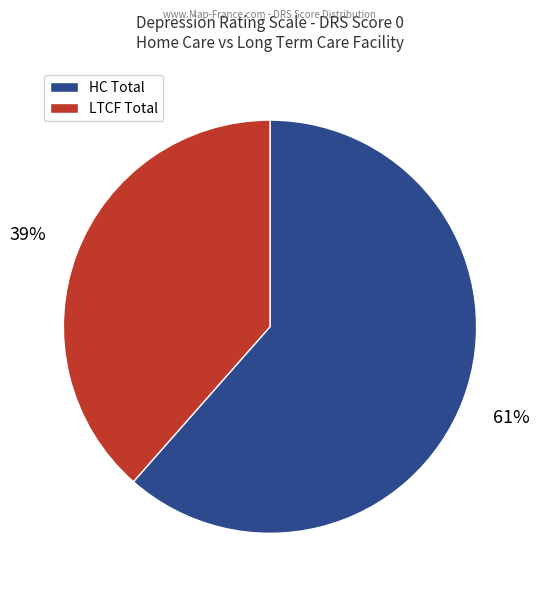

To the nearest percent, what is the combined percentage of HC Total and LTCF Total?

100%